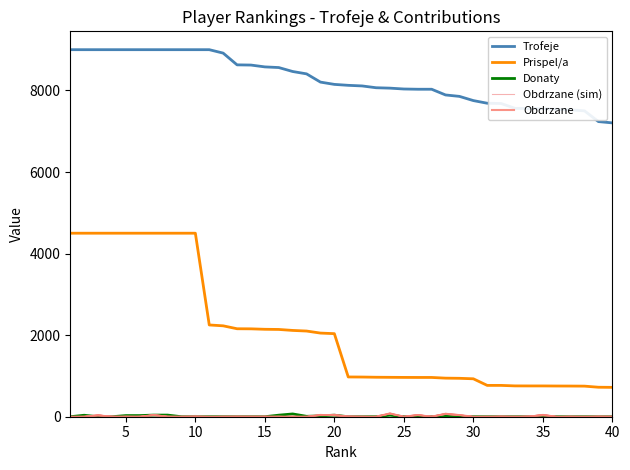

Reading left to right, list all the values displayed in this chart.

Trofeje: 9000.0	9000.0	9000.0	9000.0	9000.0	9000.0	9000.0	9000.0	9000.0	9000.0	9000.0	8916.0	8628.0	8623.0	8578.0	8562.0	8465.0	8407.0	8205.0	8149.0	8126.0	8111.0	8067.0	8057.0	8036.0	8030.0	8030.0	7890.0	7855.0	7752.0	7687.0	7680.0	7562.0	7557.0	7553.0	7537.0	7525.0	7500.0	7237.0	7205.0
Prispel/a: 4500.0	4500.0	4500.0	4500.0	4500.0	4500.0	4500.0	4500.0	4500.0	4500.0	2250.0	2229.0	2157.0	2155.0	2144.0	2140.0	2116.0	2101.0	2051.0	2037.0	975.0	973.0	968.0	966.0	964.0	963.0	963.0	946.0	942.0	930.0	768.0	768.0	756.0	755.0	755.0	753.0	752.0	750.0	723.0	720.0
Donaty: 0.0	36.0	0.0	0.0	28.0	28.0	40.0	40.0	0.0	0.0	0.0	0.0	0.0	0.0	0.0	38.0	68.0	10.0	20.0	38.0	0.0	0.0	0.0	38.0	0.0	0.0	0.0	28.0	0.0	0.0	0.0	0.0	0.0	0.0	10.0	0.0	0.0	0.0	0.0	0.0
Obdrzane (sim): 4.0	0.0	37.2	12.2	0.0	0.0	52.6	6.1	0.0	4.3	0.0	0.0	1.9	0.0	0.0	0.0	0.0	2.5	32.7	28.7	11.7	0.0	0.5	68.6	0.0	40.9	0.0	73.0	35.2	0.0	0.0	14.8	0.0	0.0	46.6	0.0	1.7	0.0	0.0	1.6
Obdrzane: 0.0	0.0	32.0	0.0	0.0	0.0	40.0	0.0	0.0	0.0	0.0	0.0	0.0	0.0	0.0	0.0	0.0	0.0	40.0	40.0	0.0	0.0	0.0	80.0	0.0	40.0	0.0	70.0	40.0	0.0	0.0	0.0	0.0	0.0	40.0	0.0	0.0	0.0	0.0	0.0